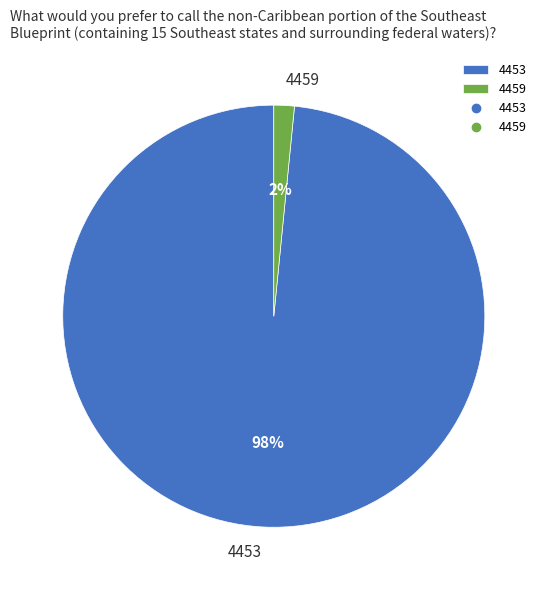

Between 4459 and 4453, which is larger?

4453